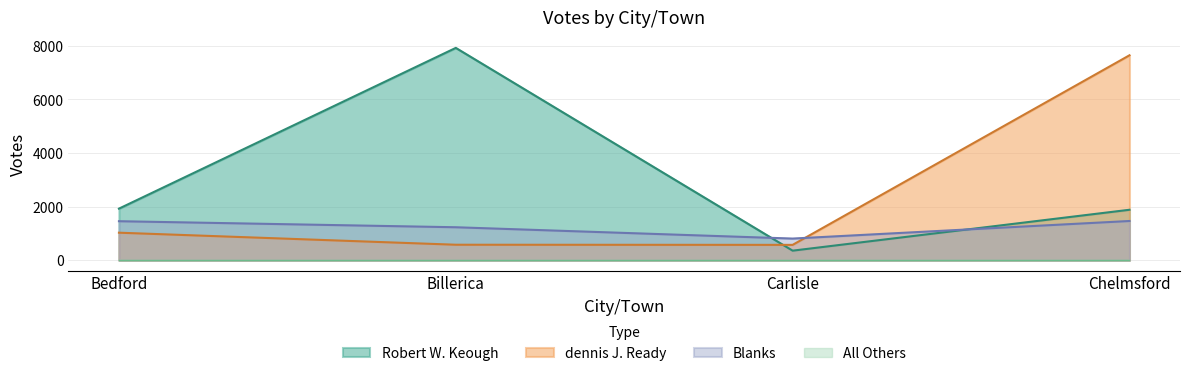

What is the label of the 3rd point from the left?

Carlisle